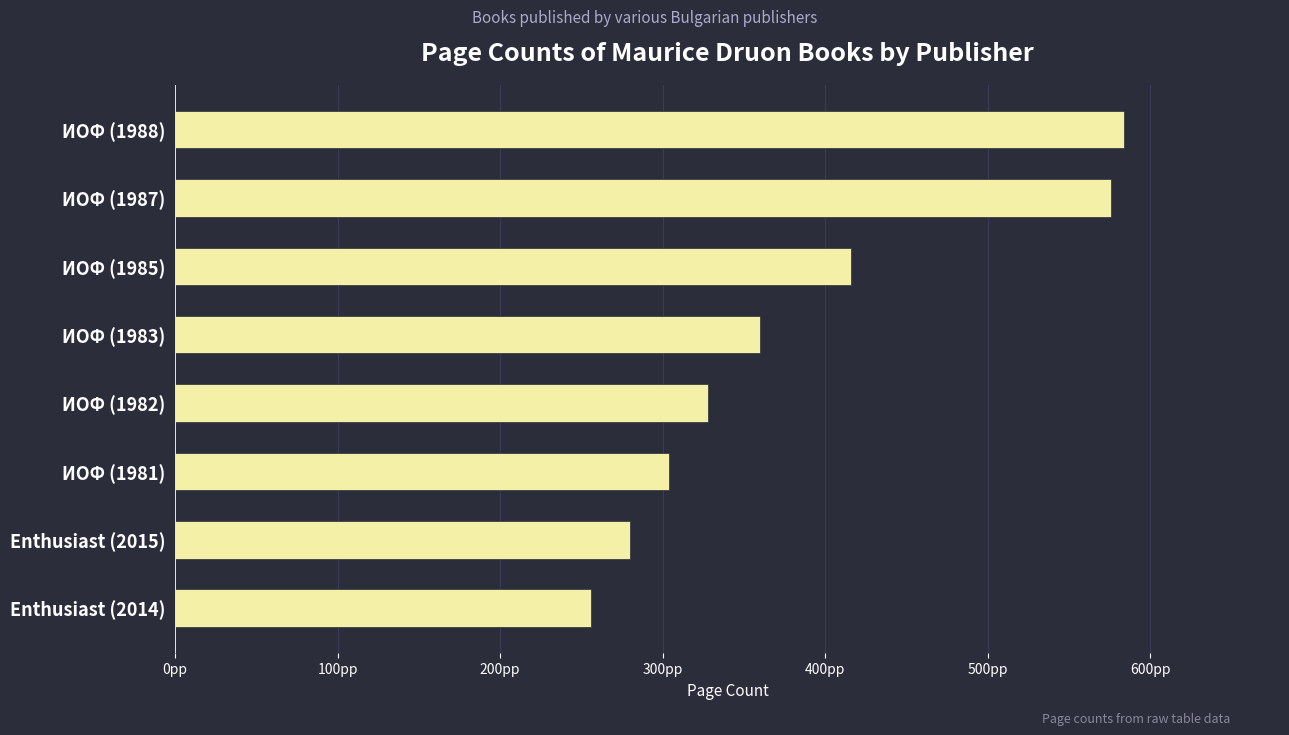

Rank the categories by value from highest to lowest.

ИОФ (1988), ИОФ (1987), ИОФ (1985), ИОФ (1983), ИОФ (1982), ИОФ (1981), Enthusiast (2015), Enthusiast (2014)